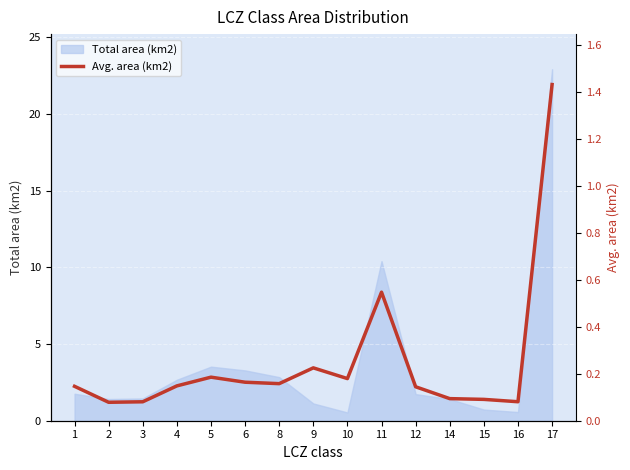

What is the difference between the values at 3 and 11?

0.5